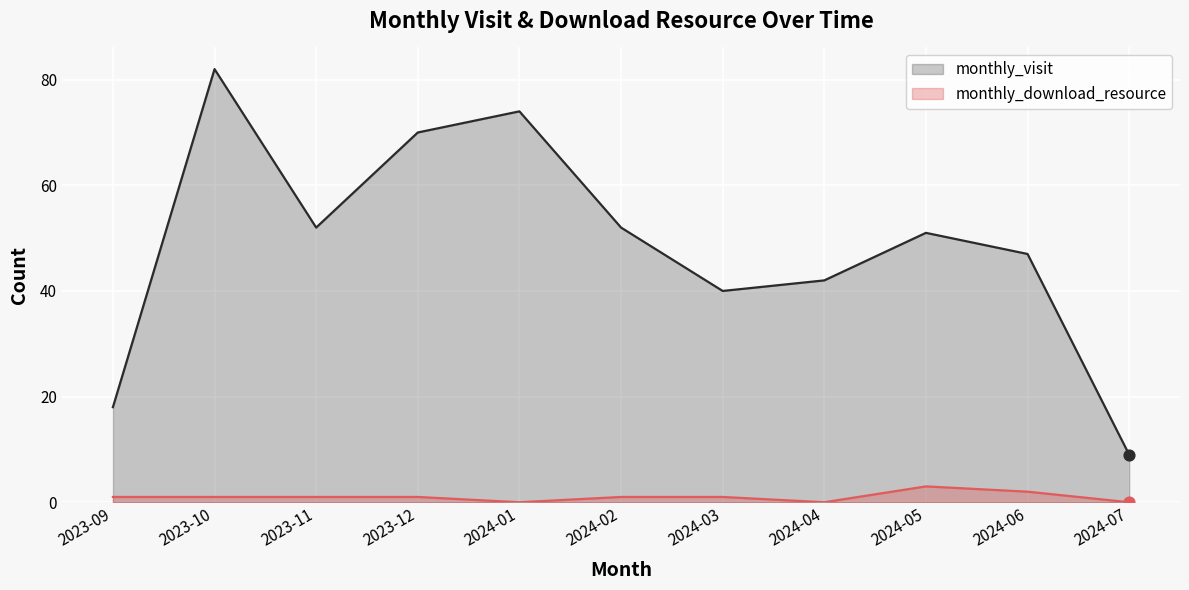

Which series reaches the maximum Y coordinate?

monthly_visit